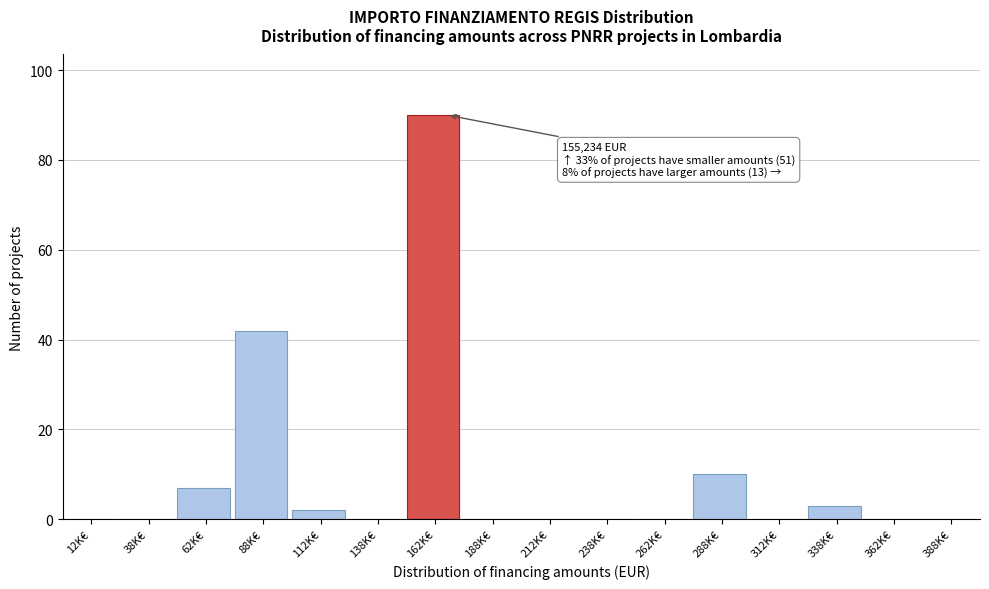

Reading left to right, list all the values displayed in this chart.

12K€=0	38K€=0	62K€=7	88K€=42	112K€=2	138K€=0	162K€=90	188K€=0	212K€=0	238K€=0	262K€=0	288K€=10	312K€=0	338K€=3	362K€=0	388K€=0